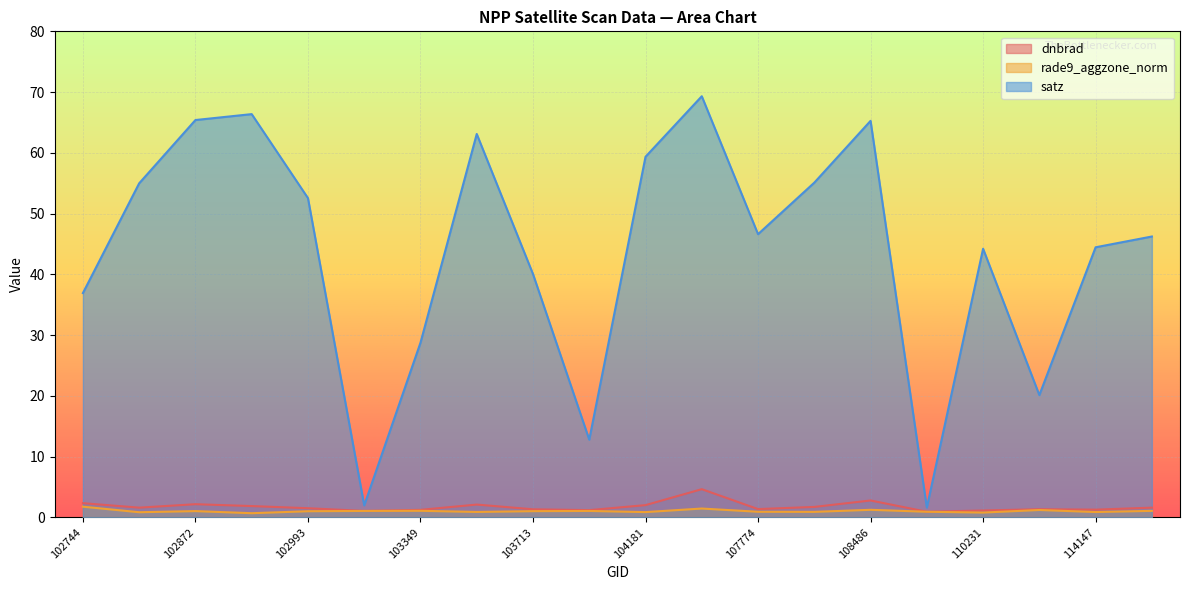

How many series are shown in this chart?

3